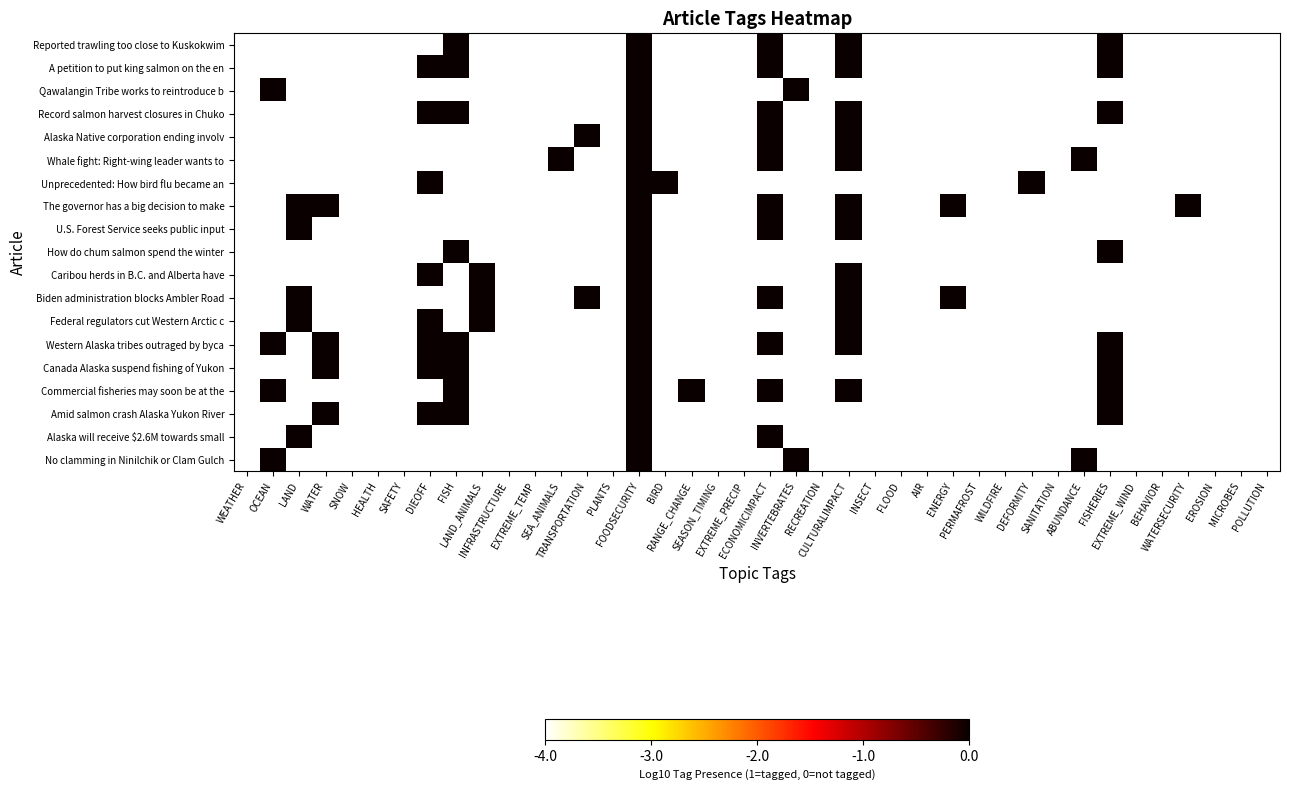

Which series has the largest total across all categories?

Western Alaska tribes outraged by byca